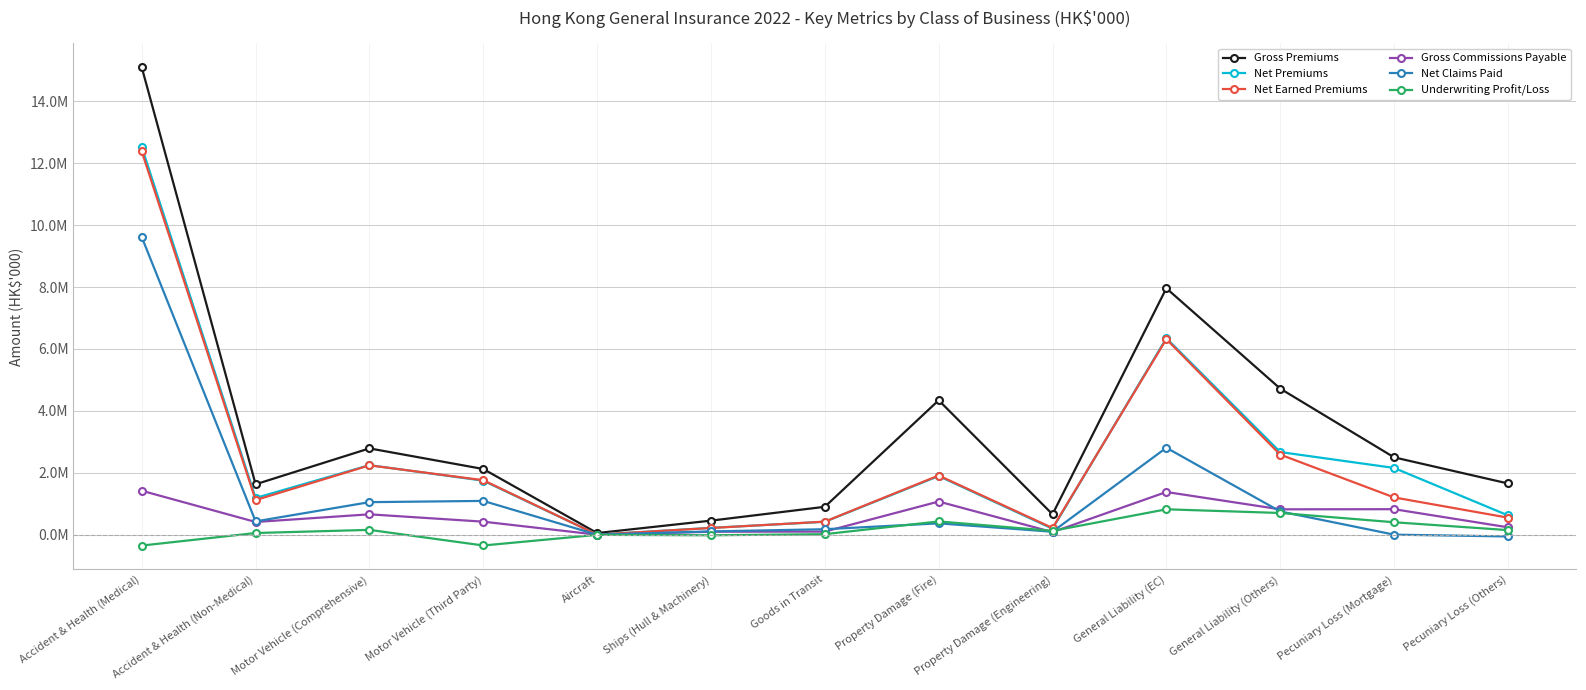

Reading left to right, list all the values displayed in this chart.

Gross Premiums: Accident & Health (Medical)=15093452	Accident & Health (Non-Medical)=1628711	Motor Vehicle (Comprehensive)=2788199	Motor Vehicle (Third Party)=2122433	Aircraft=53617	Ships (Hull & Machinery)=455117	Goods in Transit=901889	Property Damage (Fire)=4341922	Property Damage (Engineering)=660738	General Liability (EC)=7959046	General Liability (Others)=4718898	Pecuniary Loss (Mortgage)=2499144	Pecuniary Loss (Others)=1656186
Net Premiums: Accident & Health (Medical)=12522649	Accident & Health (Non-Medical)=1186050	Motor Vehicle (Comprehensive)=2246671	Motor Vehicle (Third Party)=1745174	Aircraft=2231	Ships (Hull & Machinery)=221290	Goods in Transit=417634	Property Damage (Fire)=1895118	Property Damage (Engineering)=194484	General Liability (EC)=6346340	General Liability (Others)=2669955	Pecuniary Loss (Mortgage)=2156744	Pecuniary Loss (Others)=625710
Net Earned Premiums: Accident & Health (Medical)=12377640	Accident & Health (Non-Medical)=1118456	Motor Vehicle (Comprehensive)=2240880	Motor Vehicle (Third Party)=1760033	Aircraft=2856	Ships (Hull & Machinery)=217316	Goods in Transit=423287	Property Damage (Fire)=1912462	Property Damage (Engineering)=216989	General Liability (EC)=6315406	General Liability (Others)=2587539	Pecuniary Loss (Mortgage)=1204704	Pecuniary Loss (Others)=551369
Gross Commissions Payable: Accident & Health (Medical)=1420867	Accident & Health (Non-Medical)=411625	Motor Vehicle (Comprehensive)=658936	Motor Vehicle (Third Party)=421722	Aircraft=1165	Ships (Hull & Machinery)=96544	Goods in Transit=101327	Property Damage (Fire)=1071756	Property Damage (Engineering)=84934	General Liability (EC)=1379991	General Liability (Others)=820388	Pecuniary Loss (Mortgage)=824590	Pecuniary Loss (Others)=239596
Net Claims Paid: Accident & Health (Medical)=9611330	Accident & Health (Non-Medical)=430878	Motor Vehicle (Comprehensive)=1052024	Motor Vehicle (Third Party)=1092203	Aircraft=143	Ships (Hull & Machinery)=106864	Goods in Transit=177680	Property Damage (Fire)=367761	Property Damage (Engineering)=96977	General Liability (EC)=2808875	General Liability (Others)=751863	Pecuniary Loss (Mortgage)=2656	Pecuniary Loss (Others)=-55834
Underwriting Profit/Loss: Accident & Health (Medical)=-349941	Accident & Health (Non-Medical)=55180	Motor Vehicle (Comprehensive)=156696	Motor Vehicle (Third Party)=-347671	Aircraft=-3876	Ships (Hull & Machinery)=-17461	Goods in Transit=18001	Property Damage (Fire)=429233	Property Damage (Engineering)=124500	General Liability (EC)=821211	General Liability (Others)=702091	Pecuniary Loss (Mortgage)=402983	Pecuniary Loss (Others)=148917